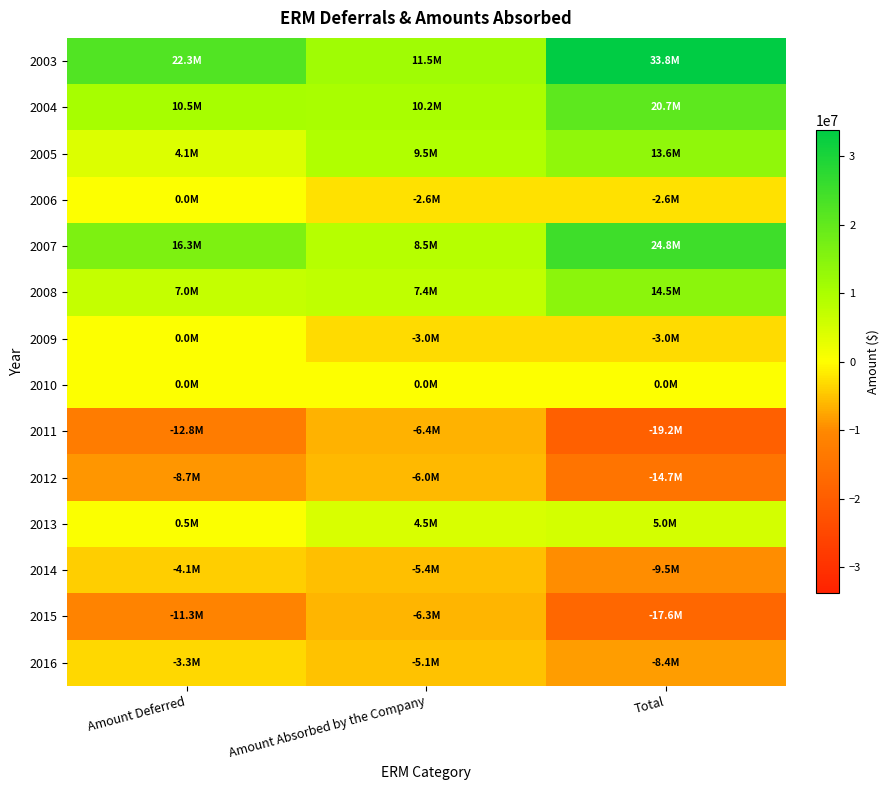

Rank the series at Total from lowest to highest value.

2011, 2015, 2012, 2014, 2016, 2009, 2006, 2010, 2013, 2005, 2008, 2004, 2007, 2003